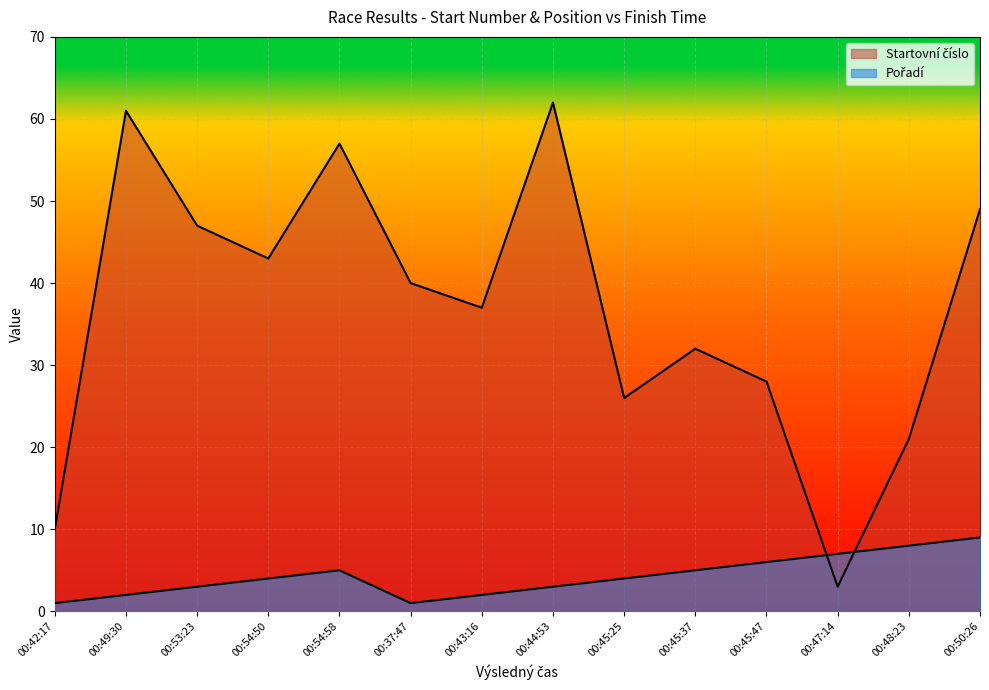

Reading right to left, transcribe all the data shown in this chart.

Startovní číslo: 49	21	3	28	32	26	62	37	40	57	43	47	61	10
Pořadí: 9	8	7	6	5	4	3	2	1	5	4	3	2	1